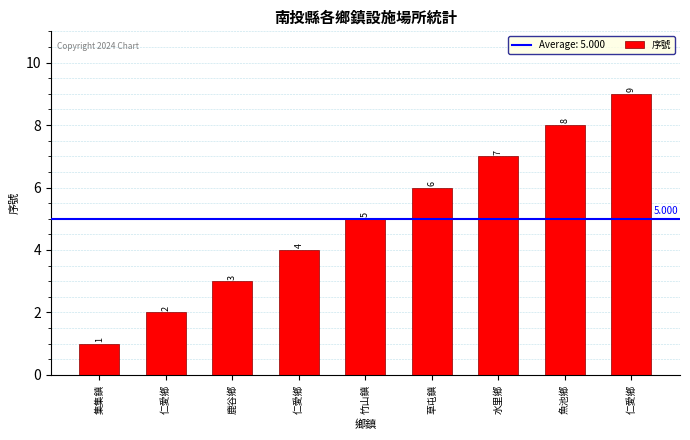

How many data points are less than 5?

4